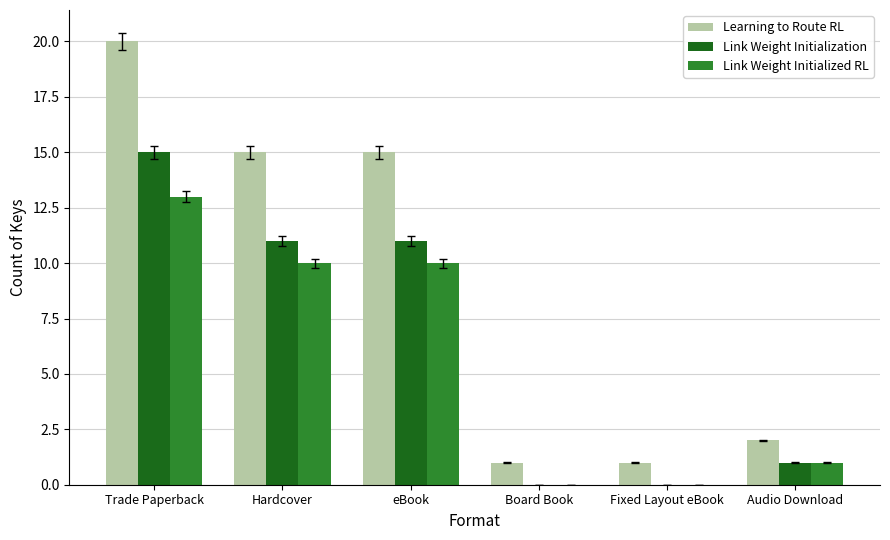

Is the value of Link Weight Initialized RL at Fixed Layout eBook greater than the value of Learning to Route RL at eBook?

No